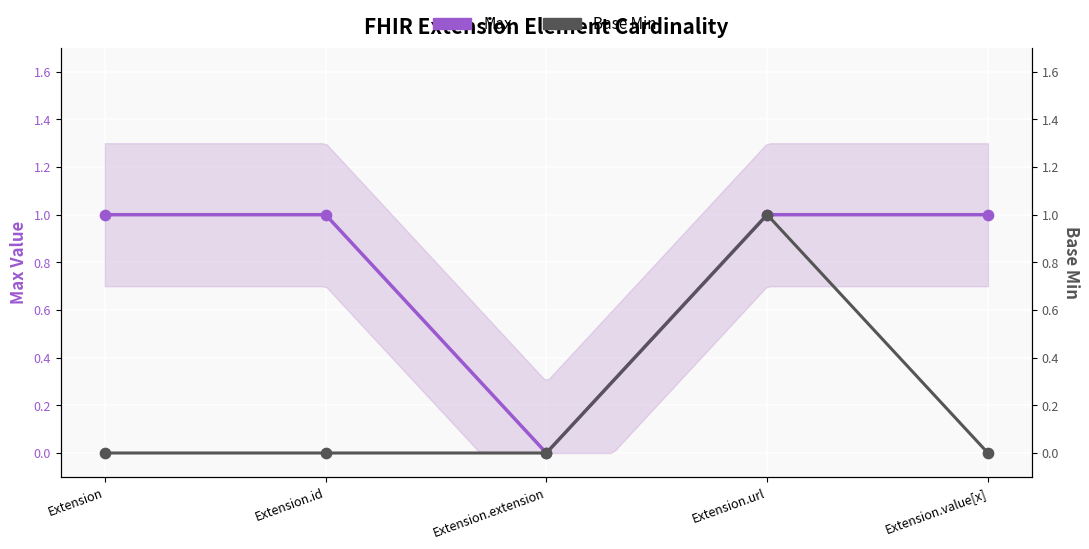

What are all the series names shown in the legend?

Max, Base Min